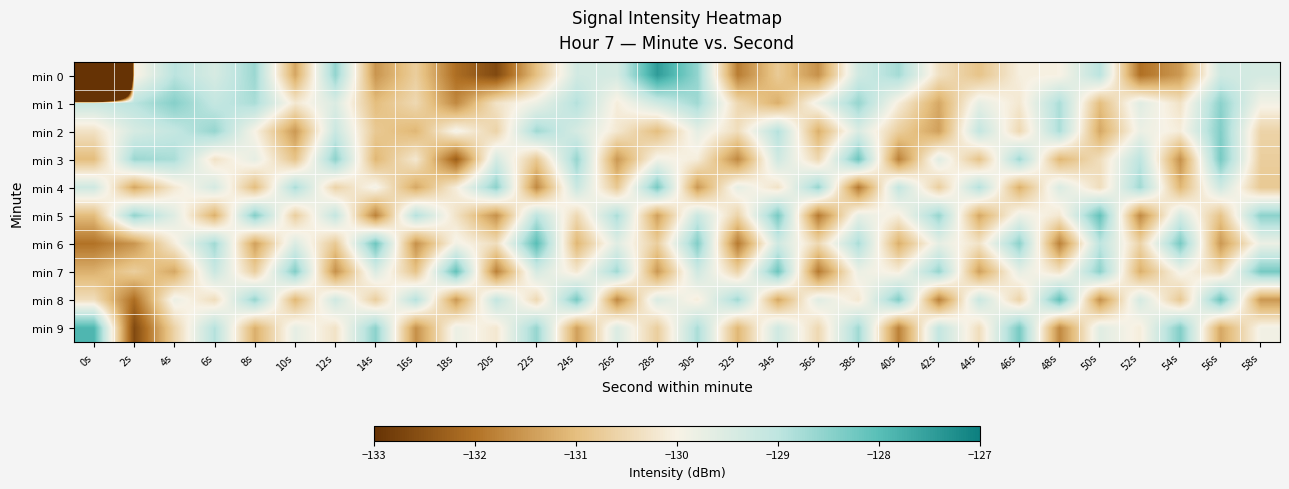

Rank the series by their maximum value, from lowest to highest.

min 1, min 2, min 4, min 3, min 5, min 7, min 8, min 6, min 9, min 0